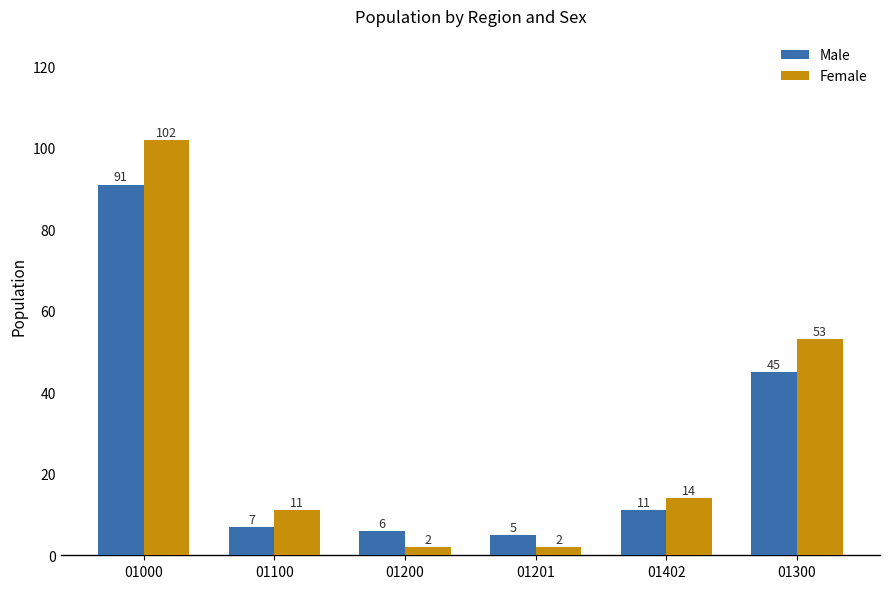

What is the spread (max minus min) of values at 01300?

8